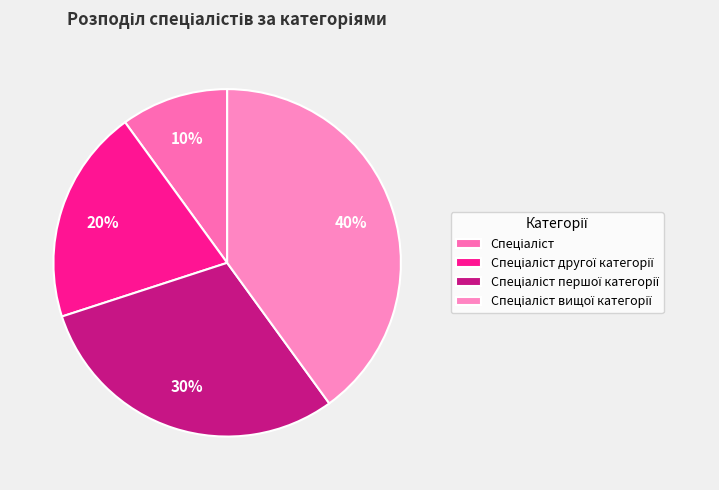

What is the ratio of the value at Спеціаліст вищої категорії to the value at Спеціаліст першої категорії?

1.3